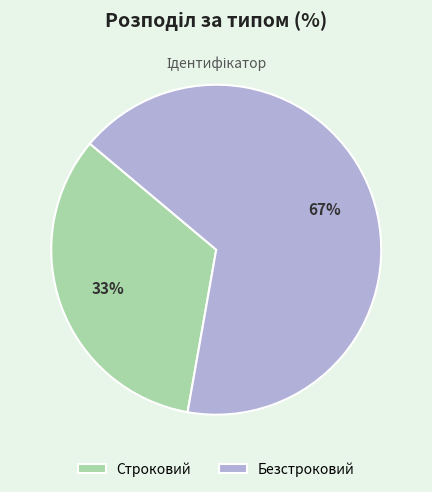

Do Безстроковий and Строковий together represent more than half of the pie?

Yes